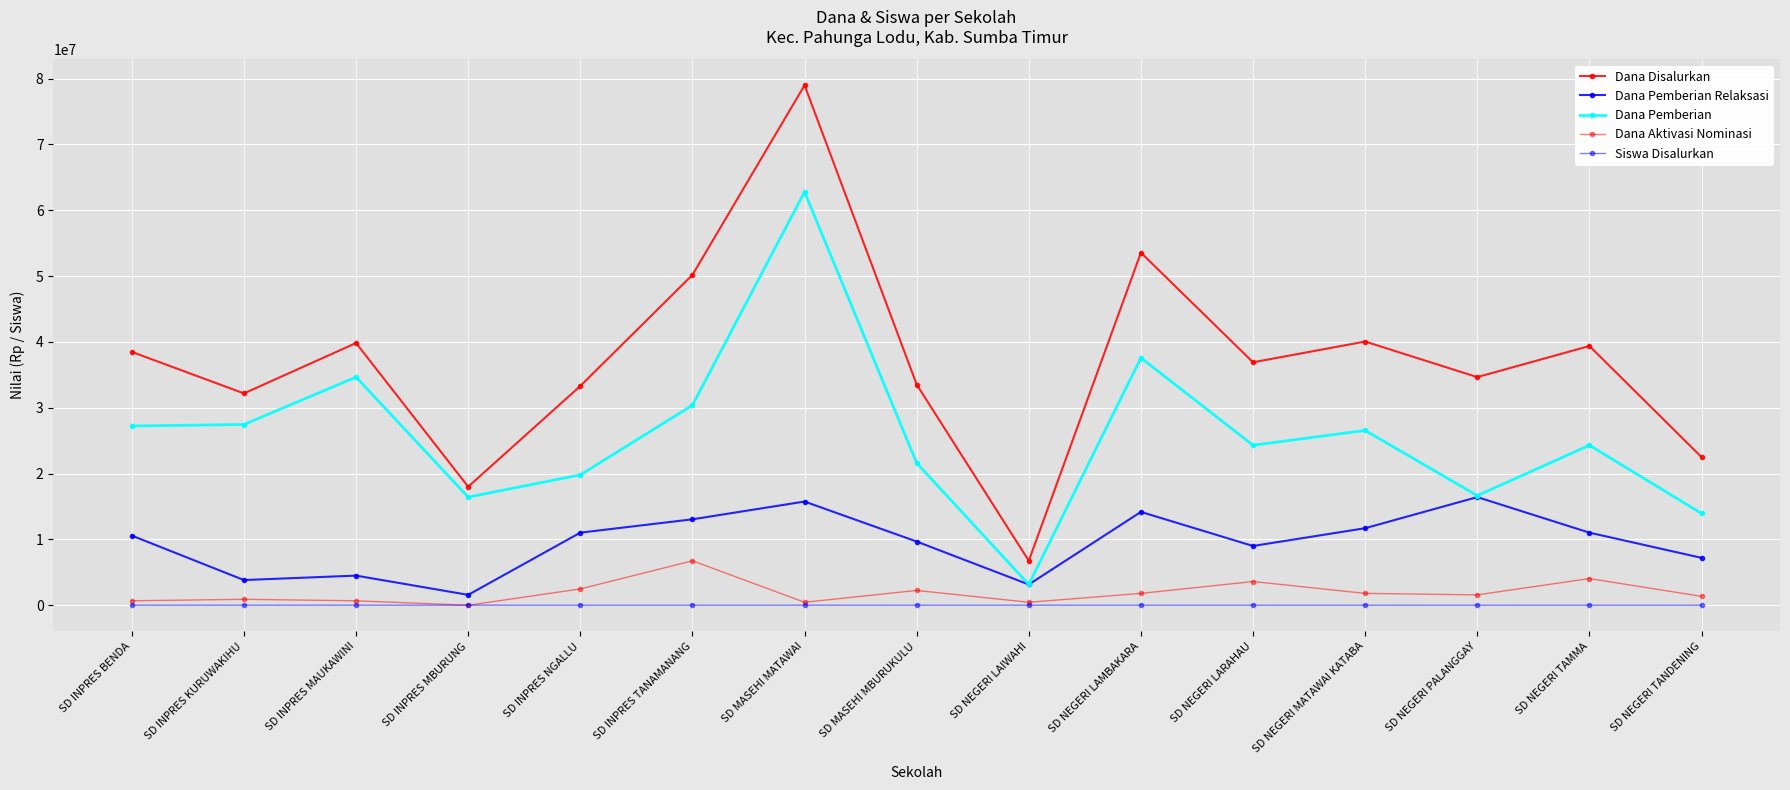

Which series has the widest spread of values?

Dana Disalurkan